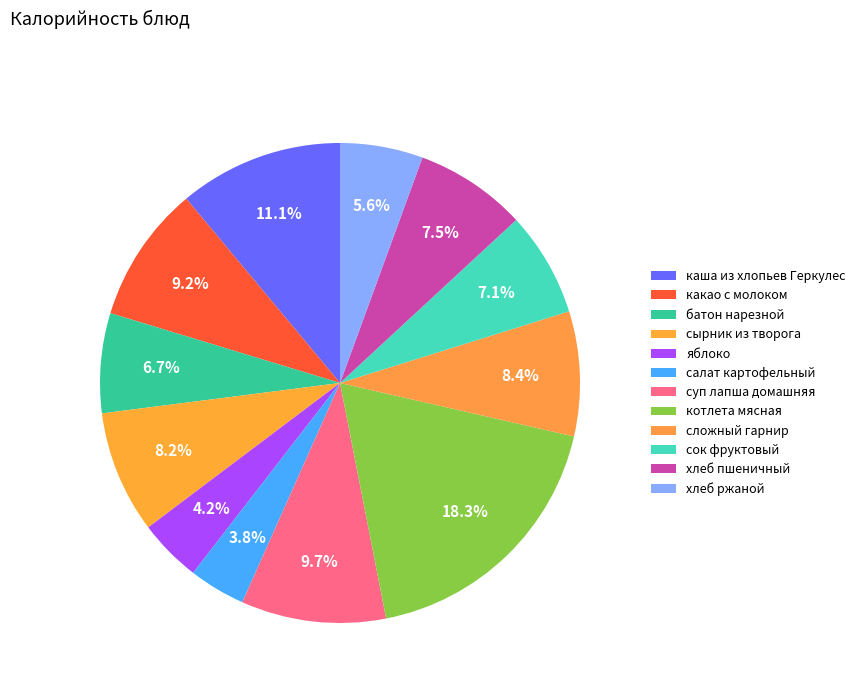

Does каша из хлопьев Геркулес account for over 50% of the chart?

No